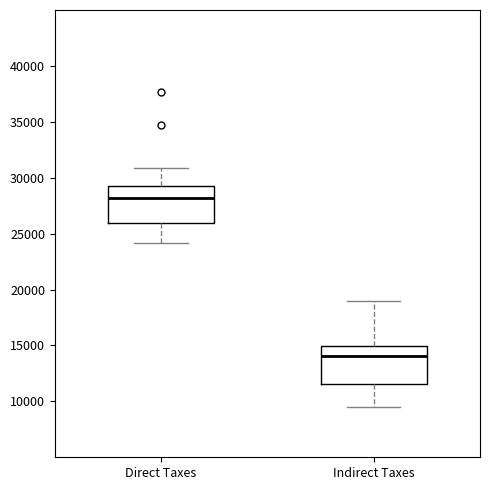

Reading left to right, read every box against the y-axis: the position of its median line, the range the box covers, and the ends of its whiskers. The values are not printed on the chart, so give them approximately, as read against the axis.

Direct Taxes: median 28000, box 26000 to 29500, whiskers 24000 to 31000
Indirect Taxes: median 14000, box 11500 to 15000, whiskers 9500 to 19000